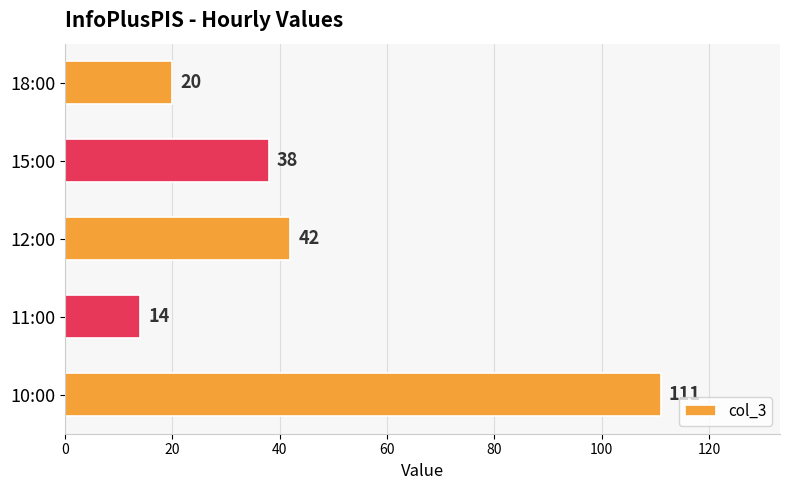

Rank the categories by value from lowest to highest.

11:00, 18:00, 15:00, 12:00, 10:00